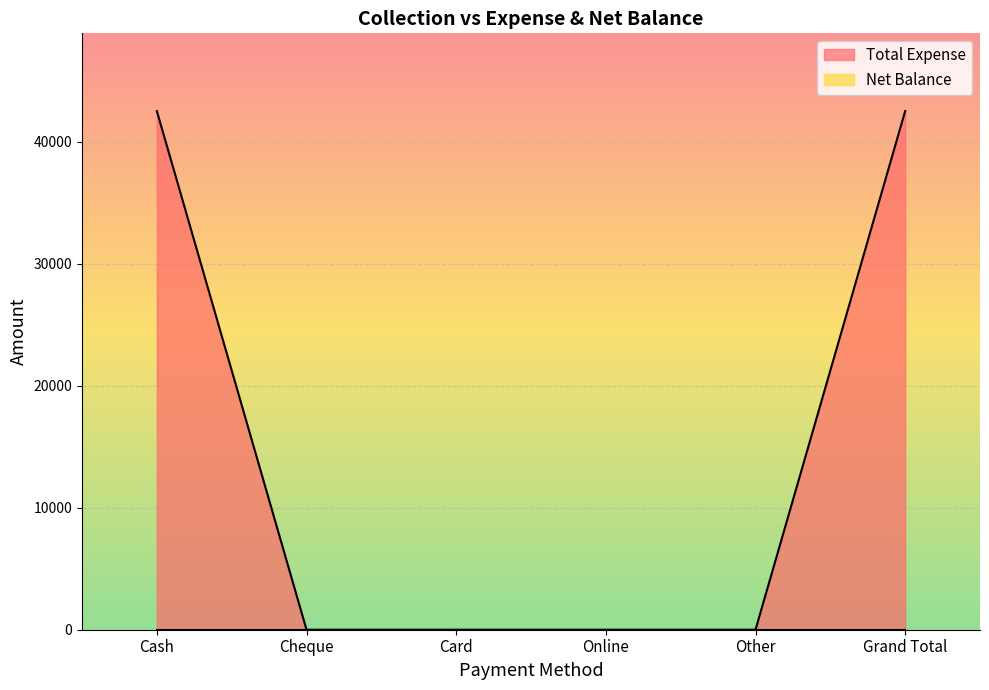

What is the label of the 3rd point from the right?

Online